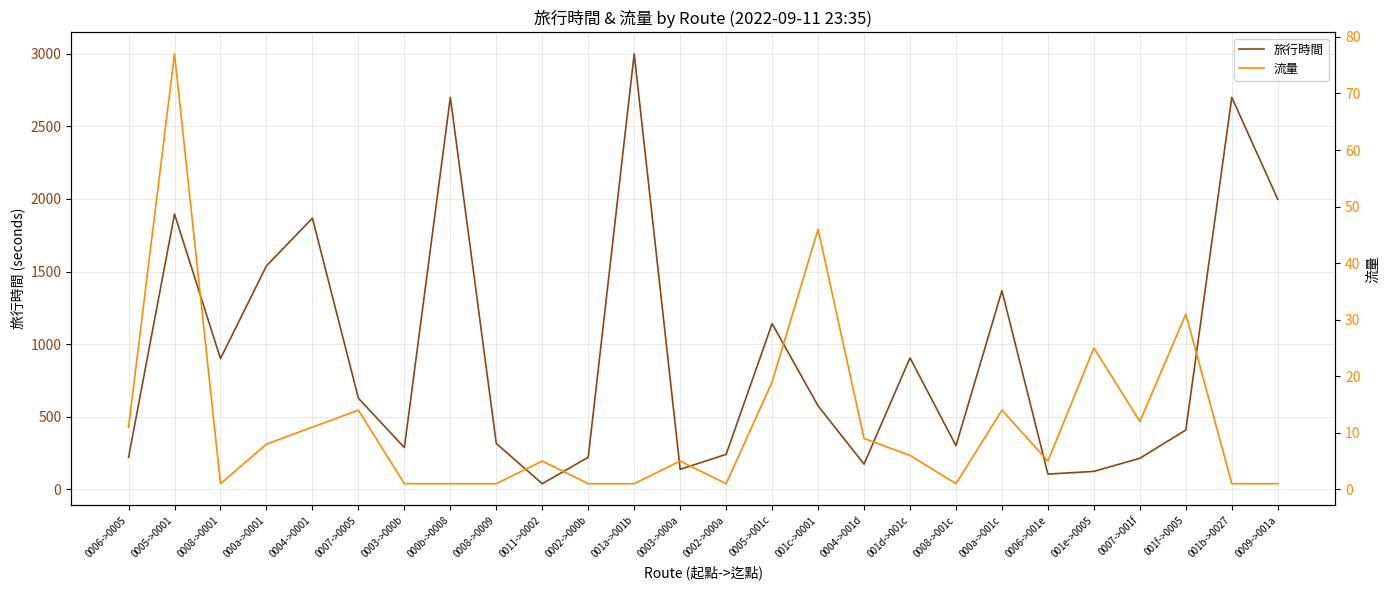

Reading left to right, transcribe all the data shown in this chart.

旅行時間: 0006->0005=219	0005->0001=1896	0008->0001=900	000a->0001=1539	0004->0001=1868	0007->0005=627	0003->000b=287	000b->0008=2700	0008->0009=315	0011->0002=38	0002->000b=220	001a->001b=3000	0003->000a=137	0002->000a=240	0005->001c=1141	001c->0001=574	0004->001d=173	001d->001c=905	0008->001c=300	000a->001c=1368	0006->001e=104	001e->0005=123	0007->001f=213	001f->0005=408	001b->0027=2700	0009->001a=1998
流量: 0006->0005=11	0005->0001=77	0008->0001=1	000a->0001=8	0004->0001=11	0007->0005=14	0003->000b=1	000b->0008=1	0008->0009=1	0011->0002=5	0002->000b=1	001a->001b=1	0003->000a=5	0002->000a=1	0005->001c=19	001c->0001=46	0004->001d=9	001d->001c=6	0008->001c=1	000a->001c=14	0006->001e=5	001e->0005=25	0007->001f=12	001f->0005=31	001b->0027=1	0009->001a=1